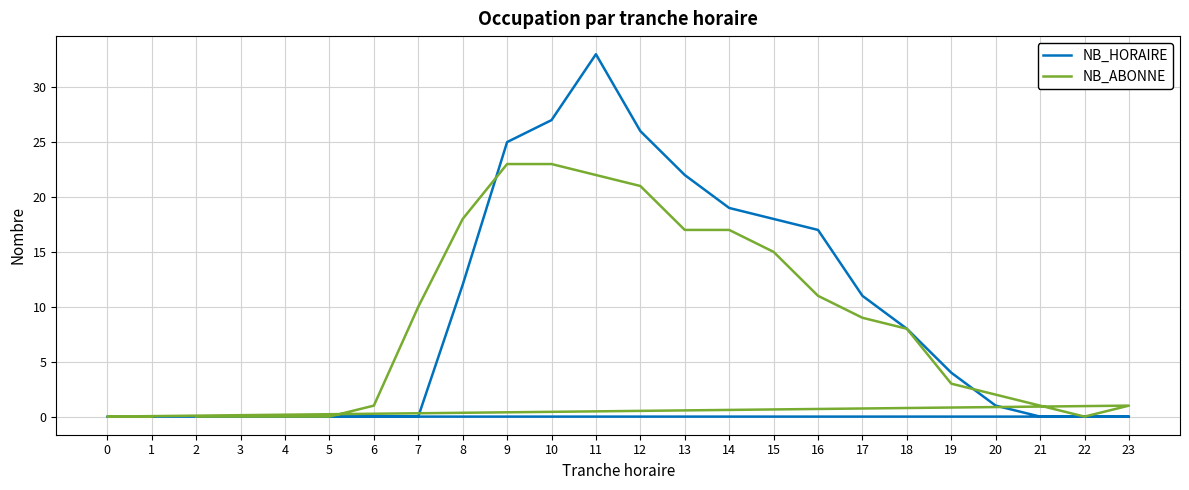

Which series has the largest range (max minus min)?

NB_HORAIRE